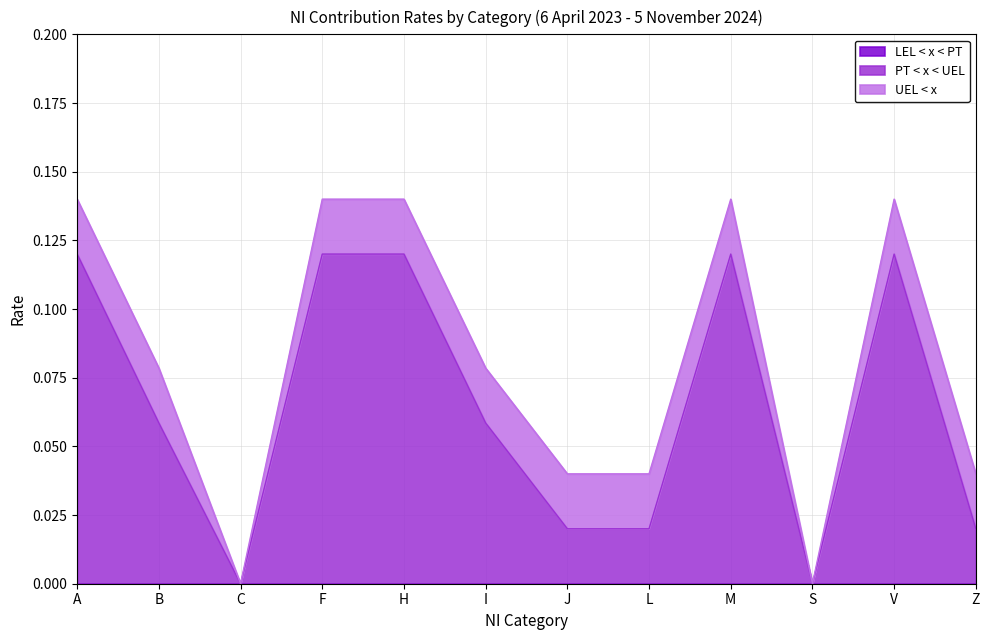

True or false: LEL < x < PT and UEL < x intersect in this chart.

False